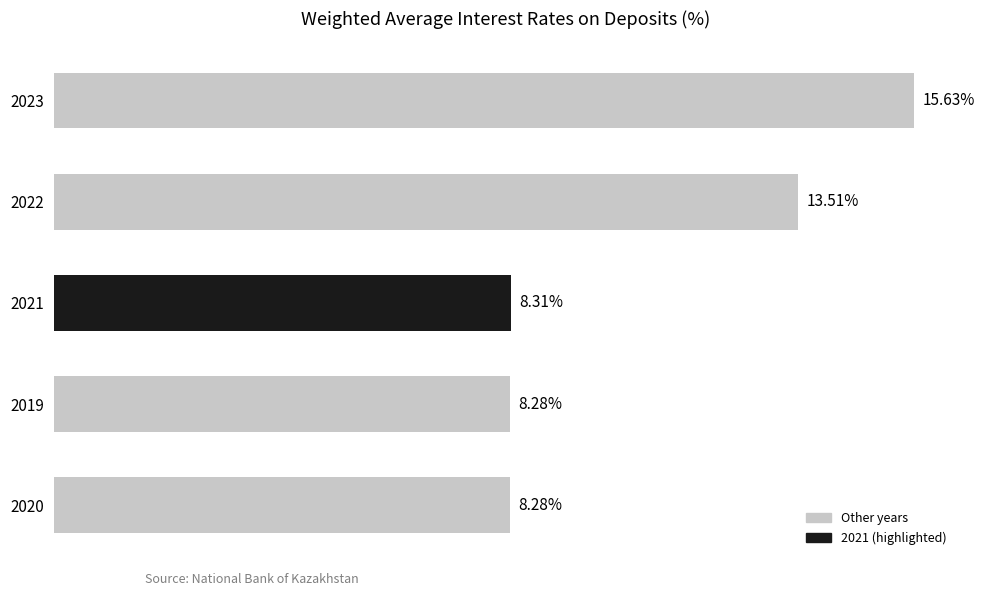

Are the bars horizontal?

Yes